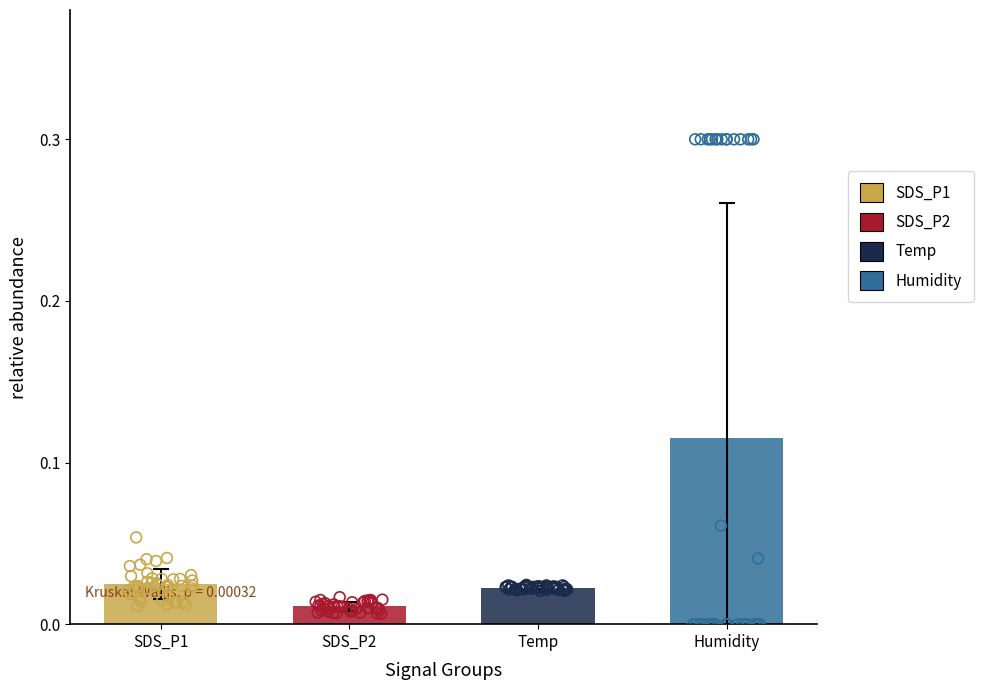

Is the value of SDS_P1 at 15 greater than the value of Temp at 33?

Yes